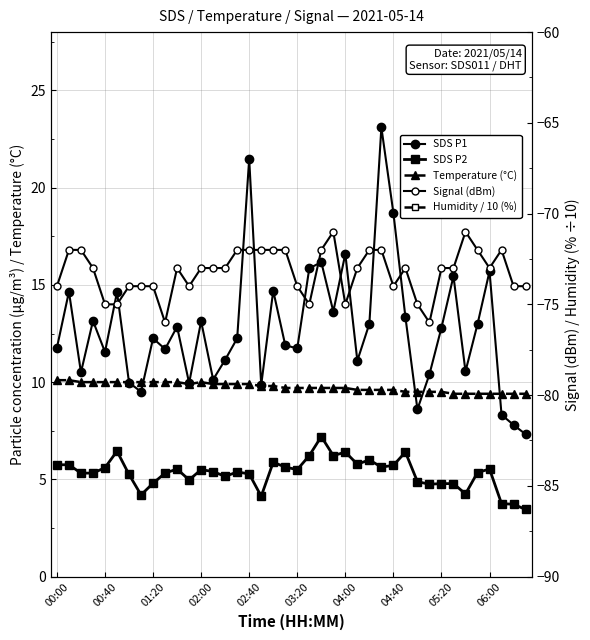

How many interior local valleys does the Signal (dBm) series have?

7